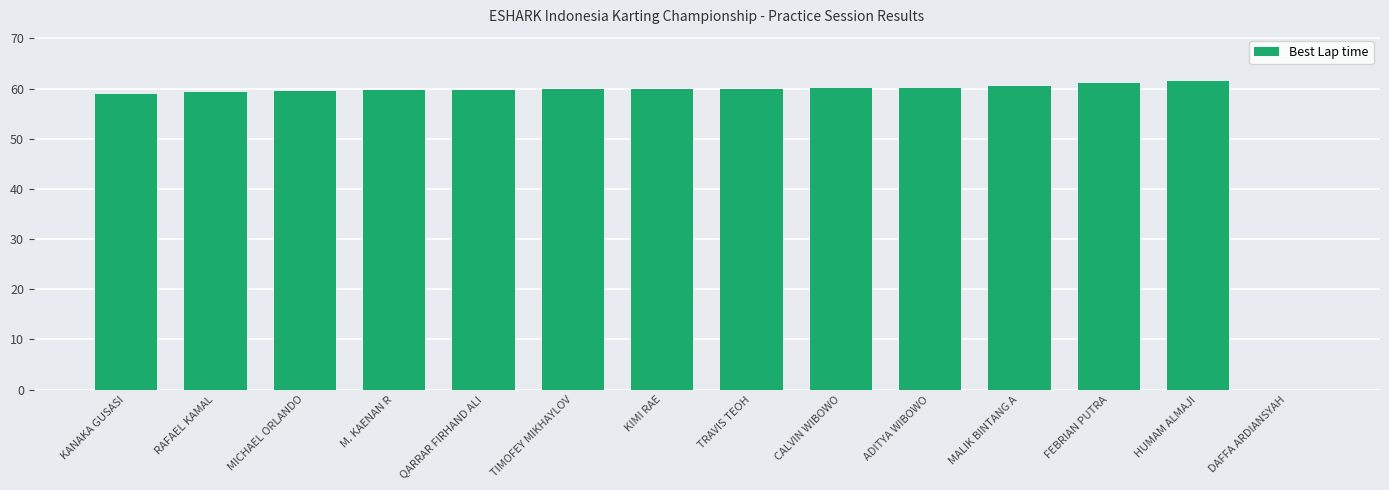

What is the change in value from MICHAEL ORLANDO to DAFFA ARDIANSYAH?

-59.6